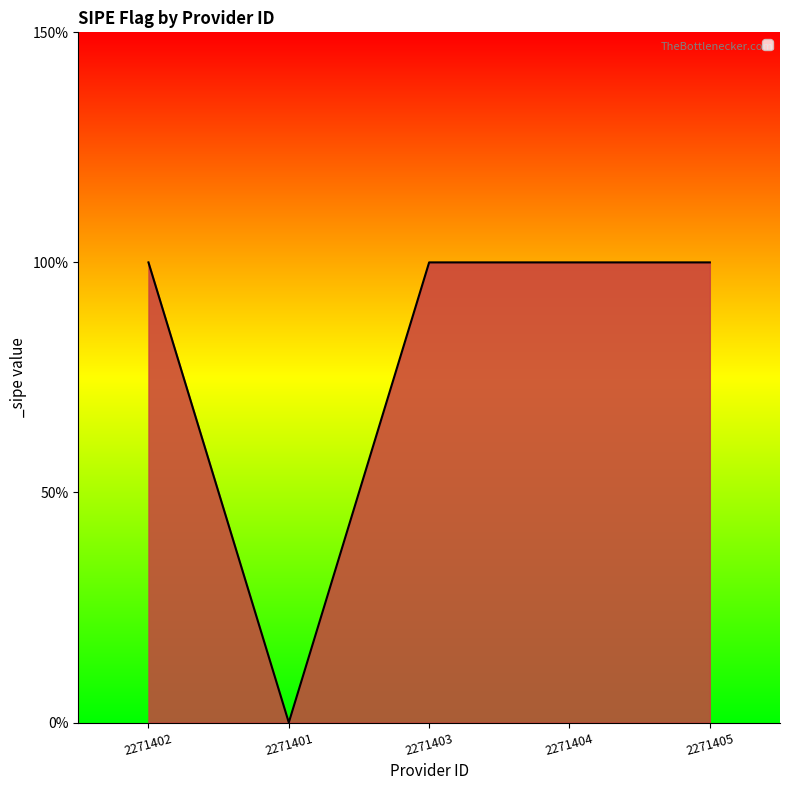

What is the label of the 2nd point from the right?

2271404